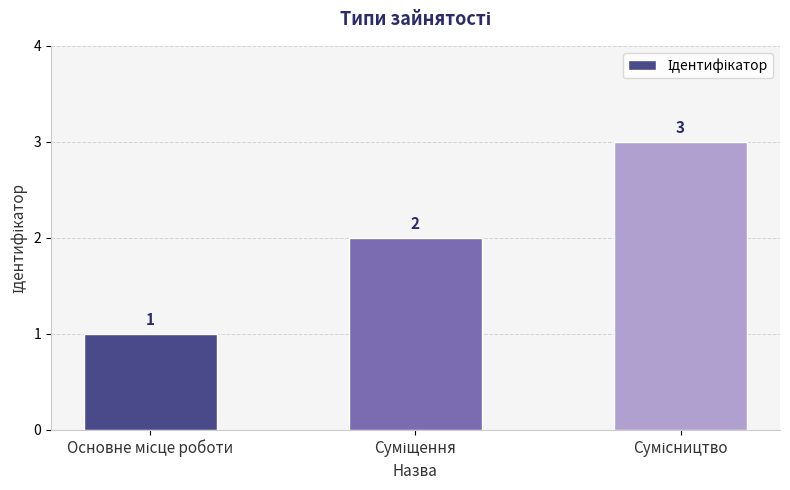

What is the sum of all values?

6